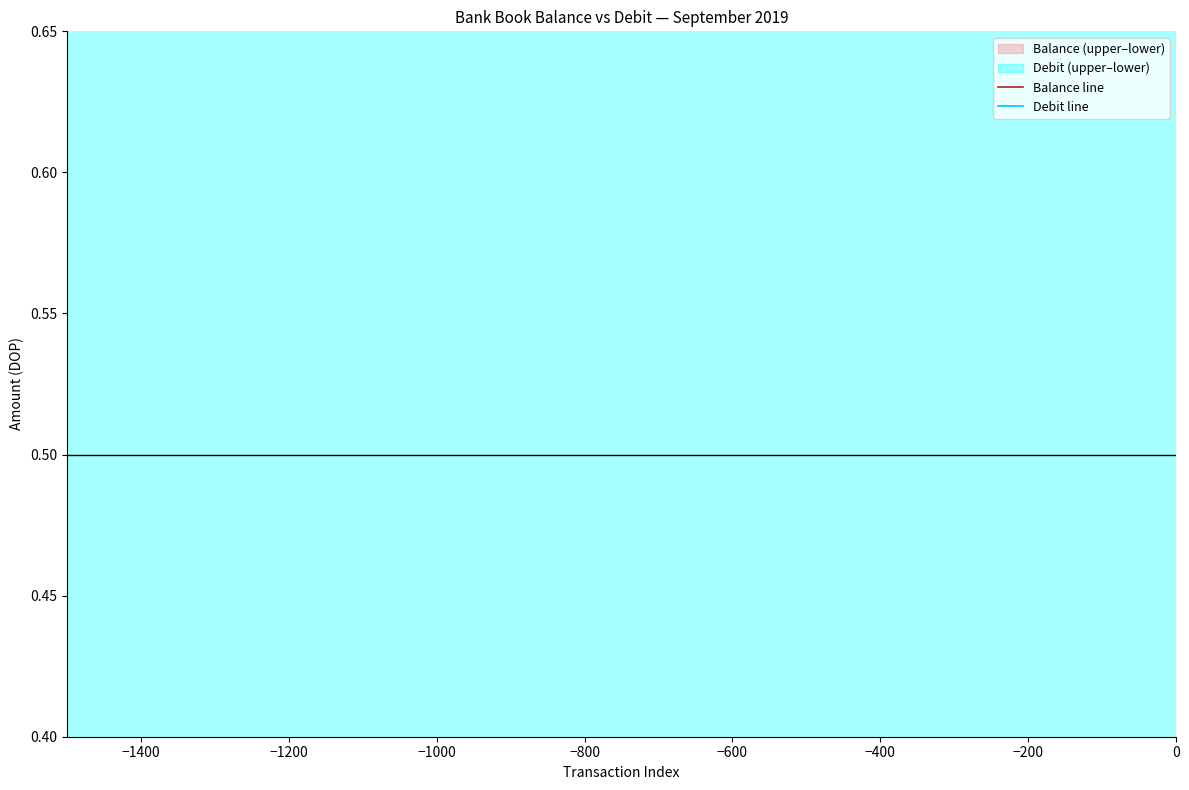

The value of Balance line at −1400 is 1.7. True or false?

False